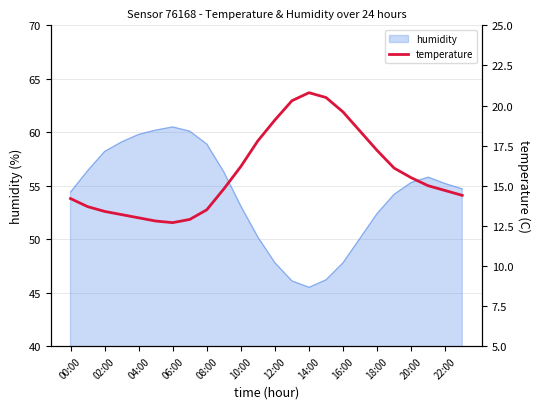

Which category has the lowest value in the humidity series?

14:00